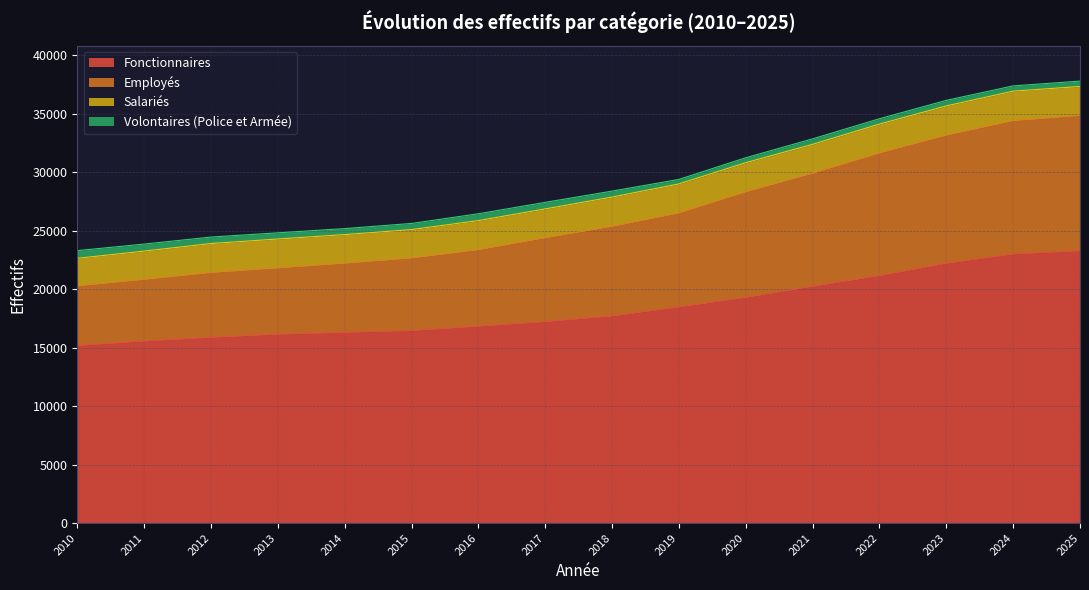

Between 2010 and 2021, which series saw the biggest shift?

Employés